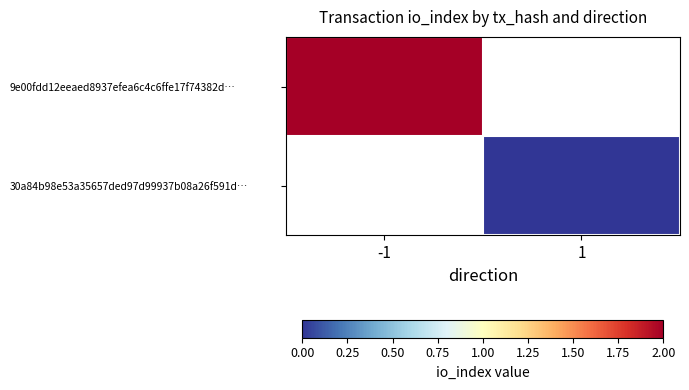

Which series has the widest spread of values?

9e00fdd12eeaed8937efea6c4c6ffe17f74382d…